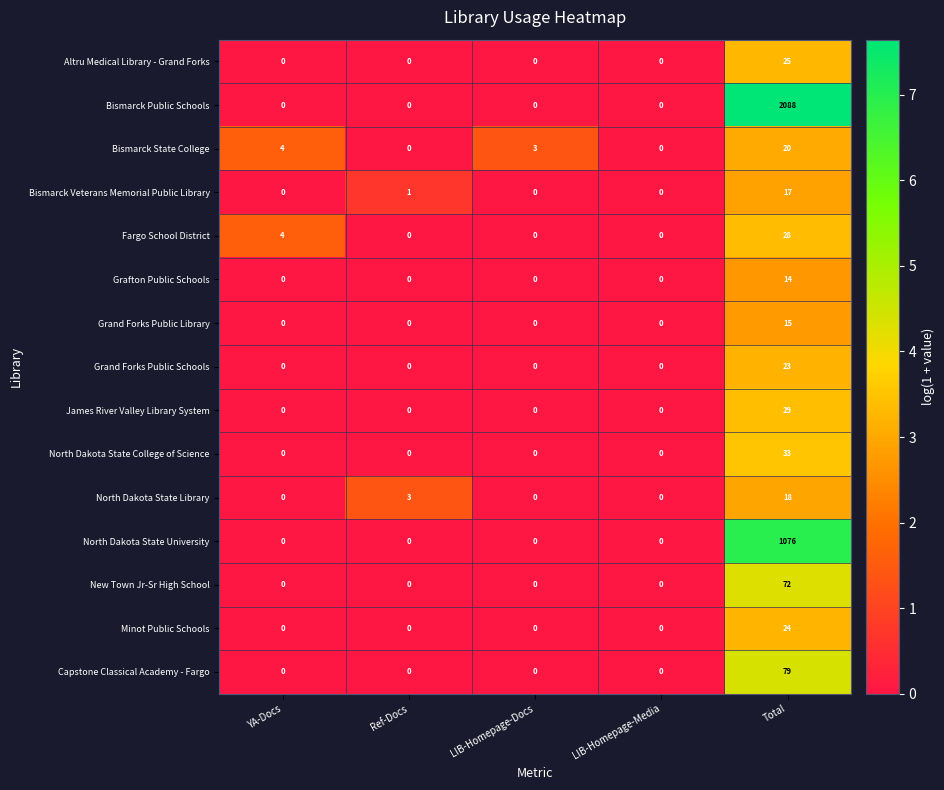

At which category is the sum across all series the highest?

Total